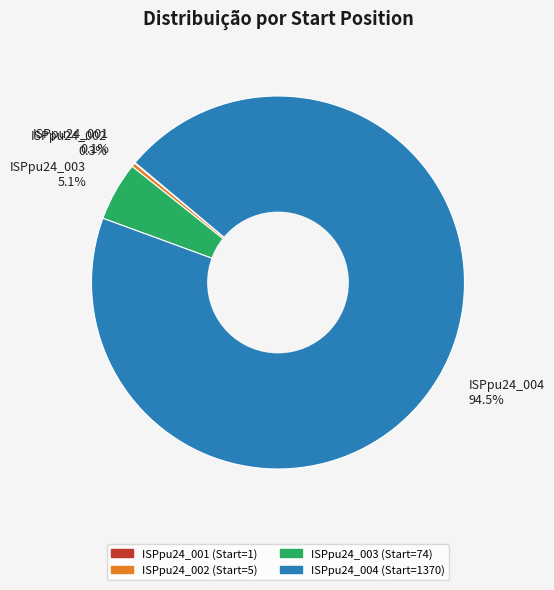

What is the largest slice in the pie chart?

ISPpu24_004